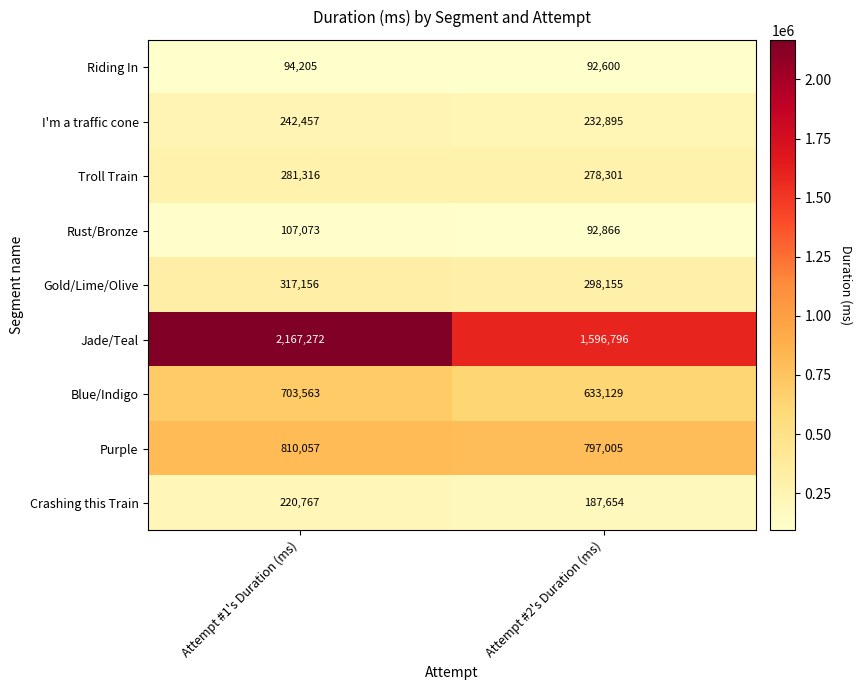

What is the difference between the Purple values at Attempt #2's Duration (ms) and Attempt #1's Duration (ms)?

13052